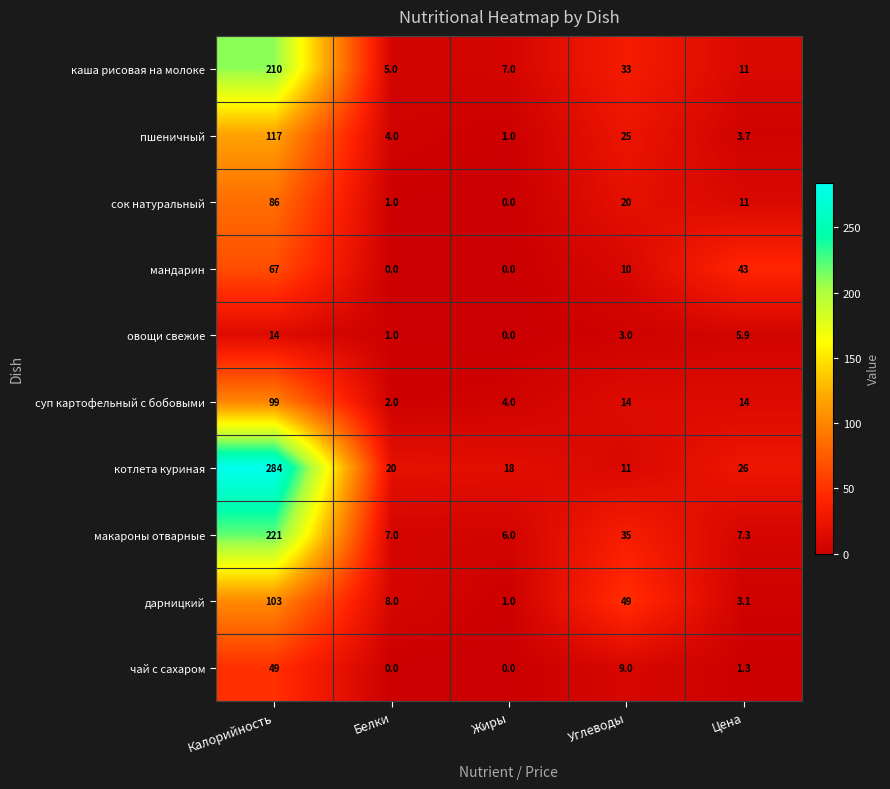

What is the difference between the maximum and minimum values in the чай с сахаром series?

49.0